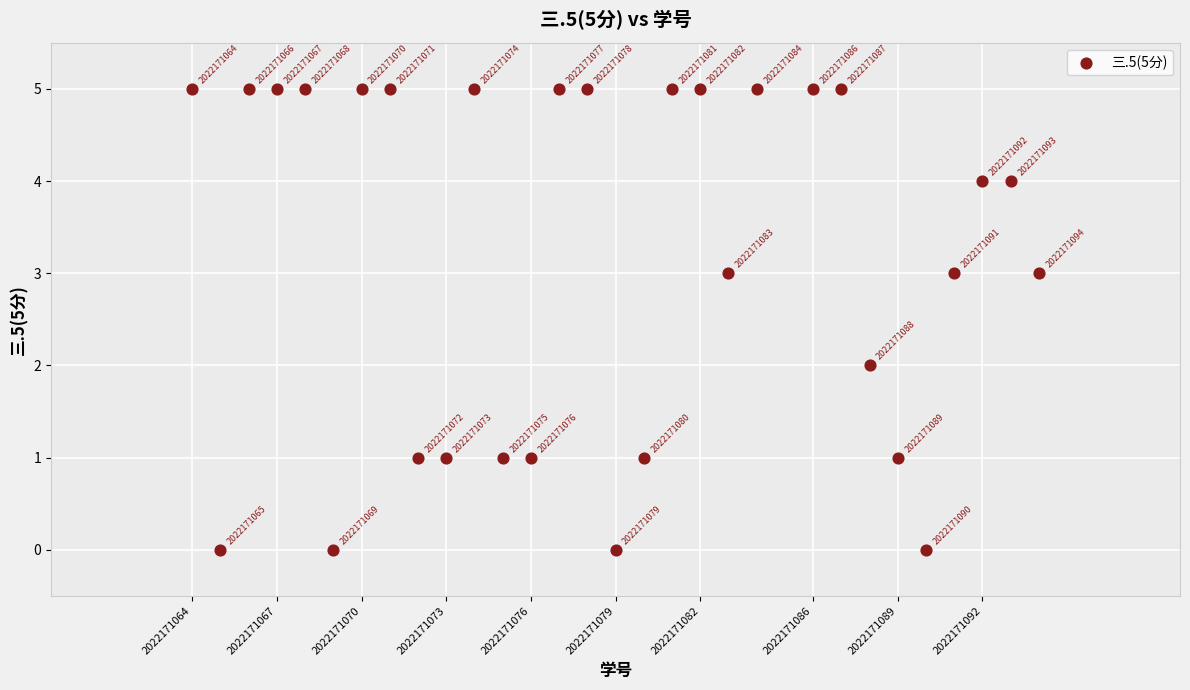

What is the range of X values (max minus min)?

30